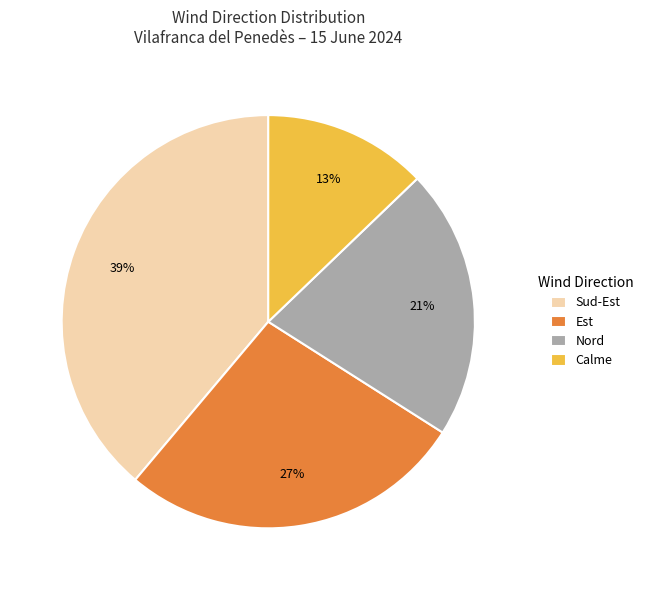

Between Nord and Sud-Est, which is larger?

Sud-Est